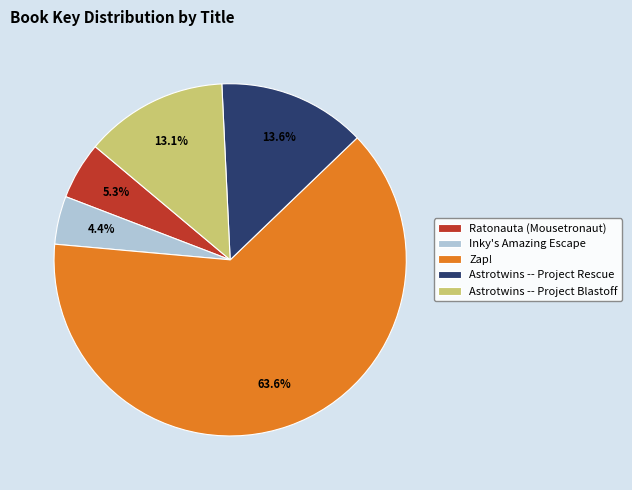

Which slice is the largest?

Zap!